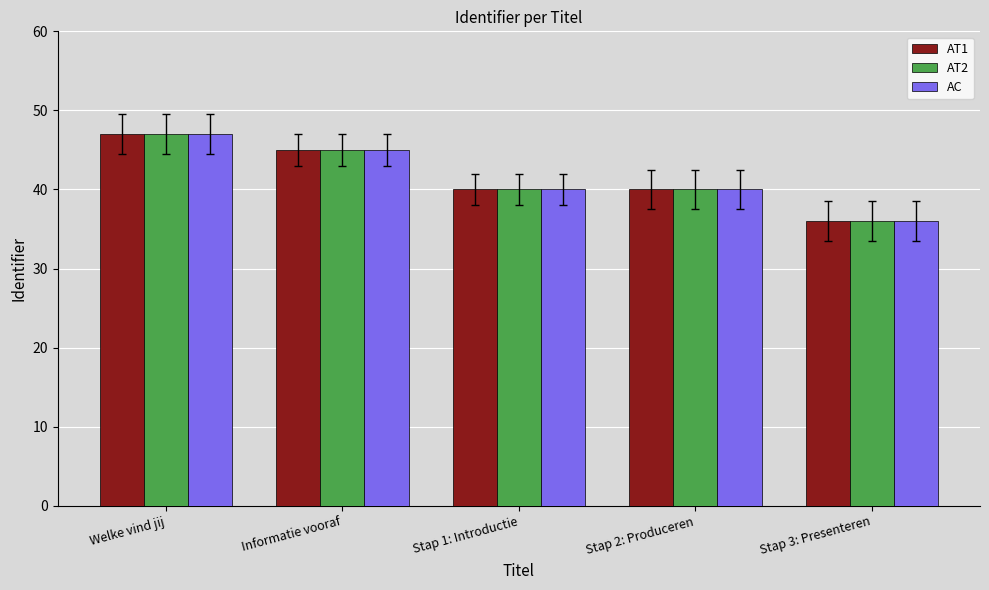

How many groups of bars are there?

5